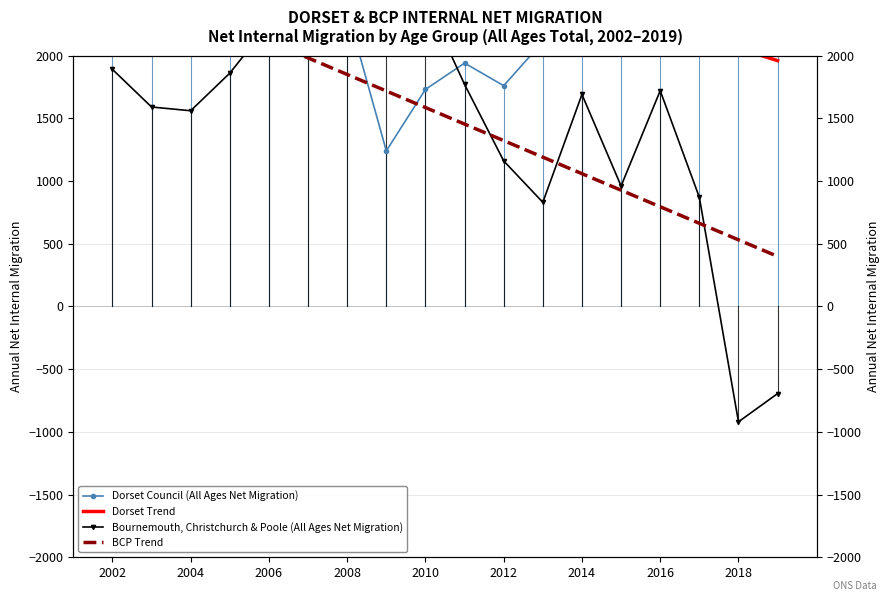

What is the approximate value of Dorset Trend at 2012?

2649.0